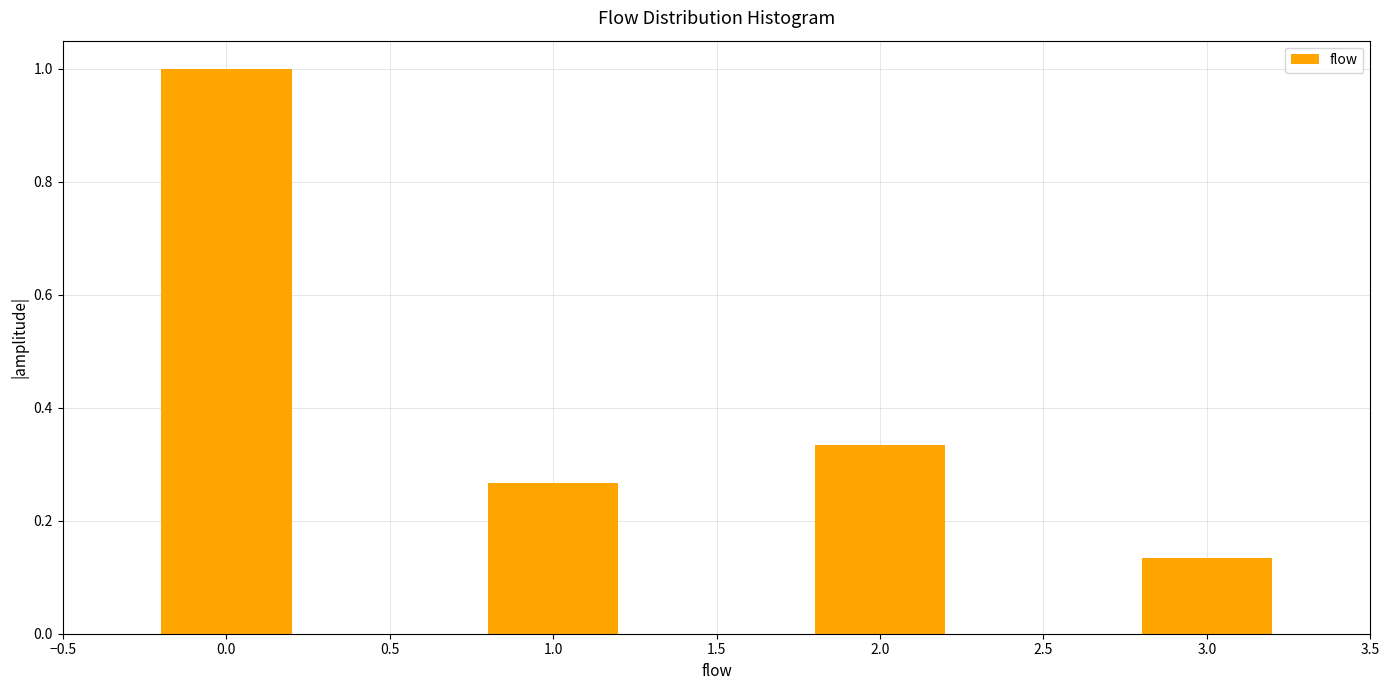

What is the value of the 1st bar from the left?

1.0